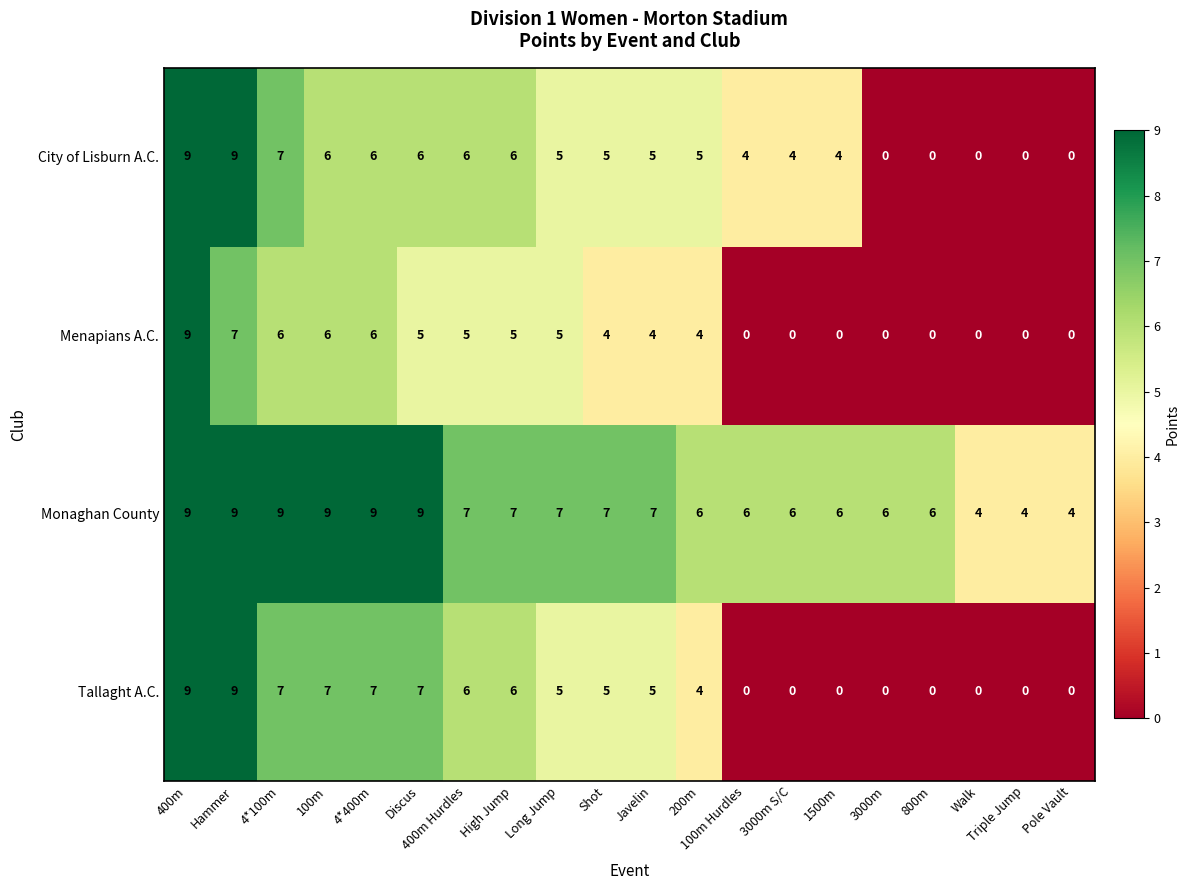

How many distinct data groups are displayed?

4